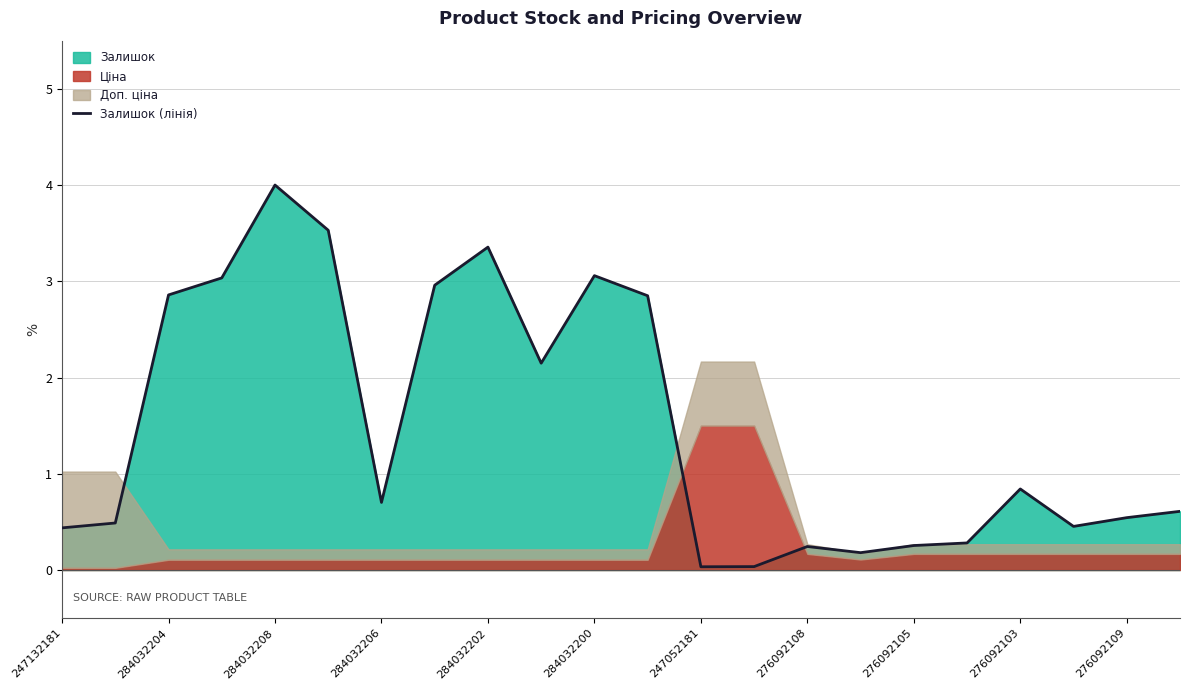

True or false: Залишок (лінія) has a value of 2.9 at 284032204.

True